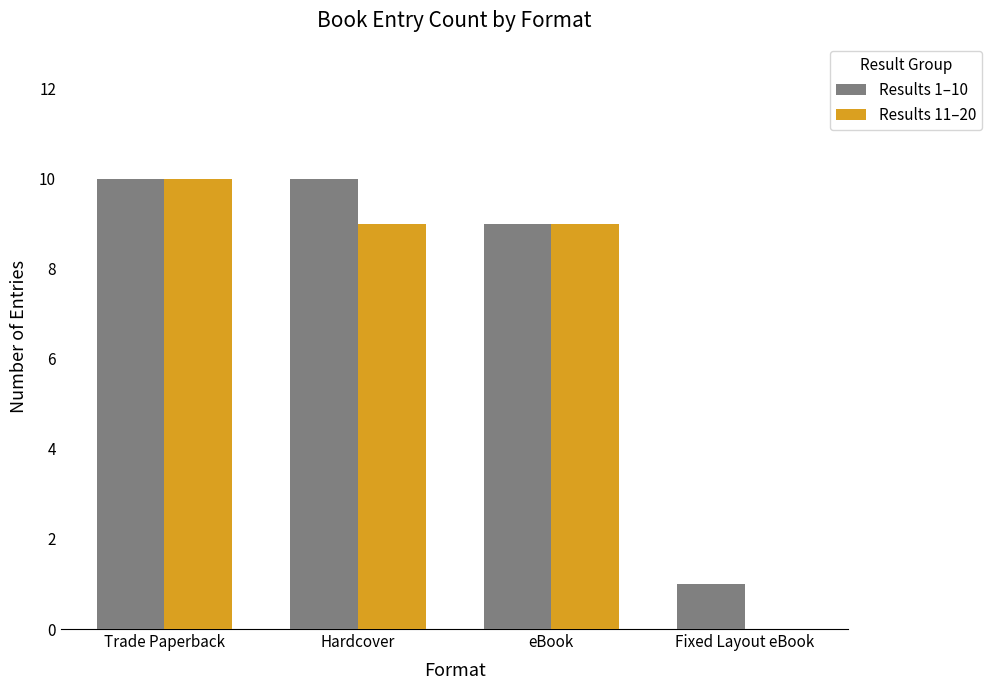

What is the total value across all series at eBook?

18